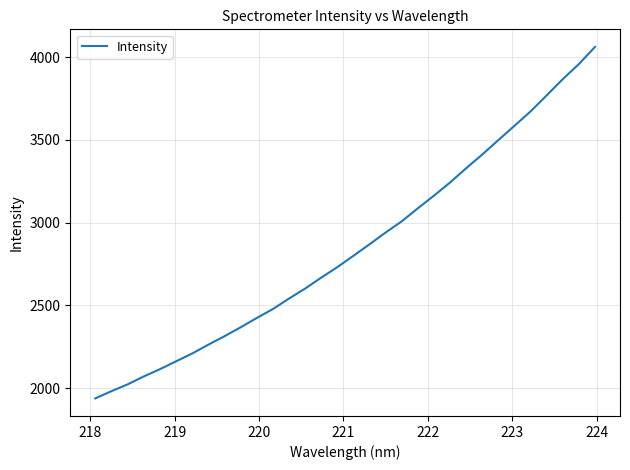

What is the greatest value displayed?

4062.6